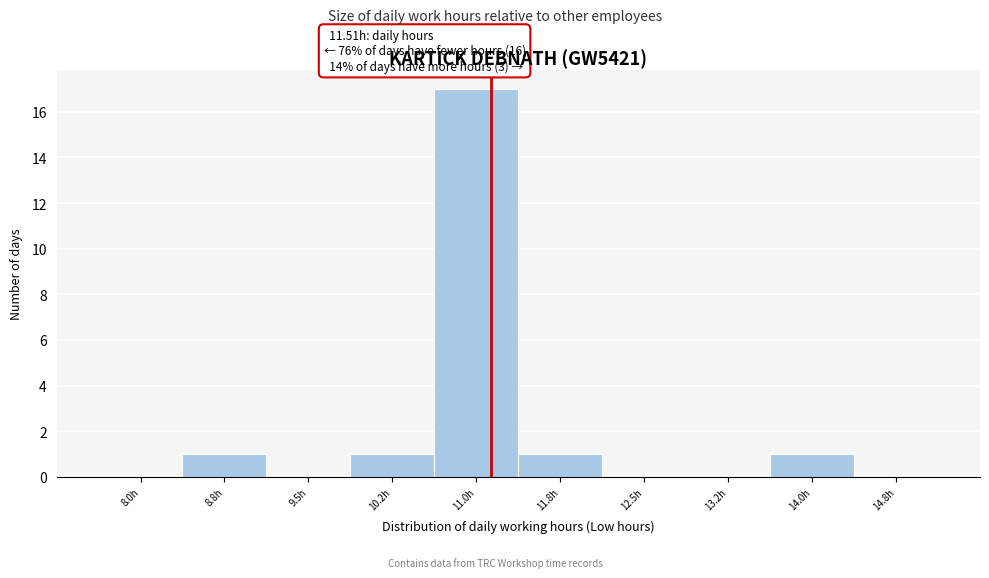

Reading left to right, extract all data points from this chart.

8.0h=0	8.8h=1	9.5h=0	10.2h=1	11.0h=17	11.8h=1	12.5h=0	13.2h=0	14.0h=1	14.8h=0